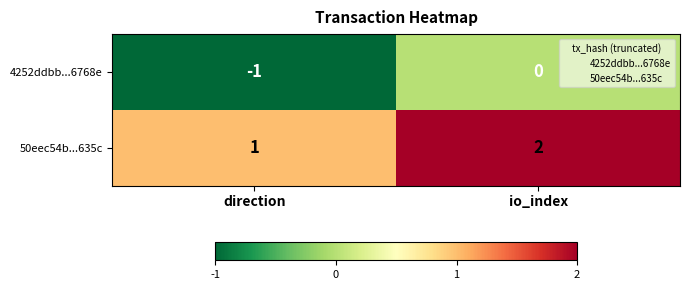

The 50eec54b...635c series shows 1 at direction. True or false?

True